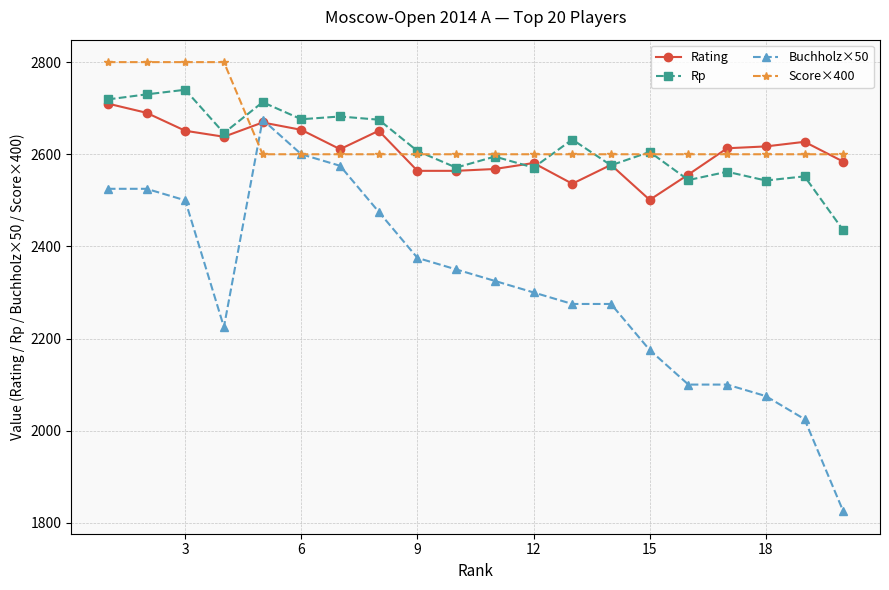

Which series has the largest total across all categories?

Score×400